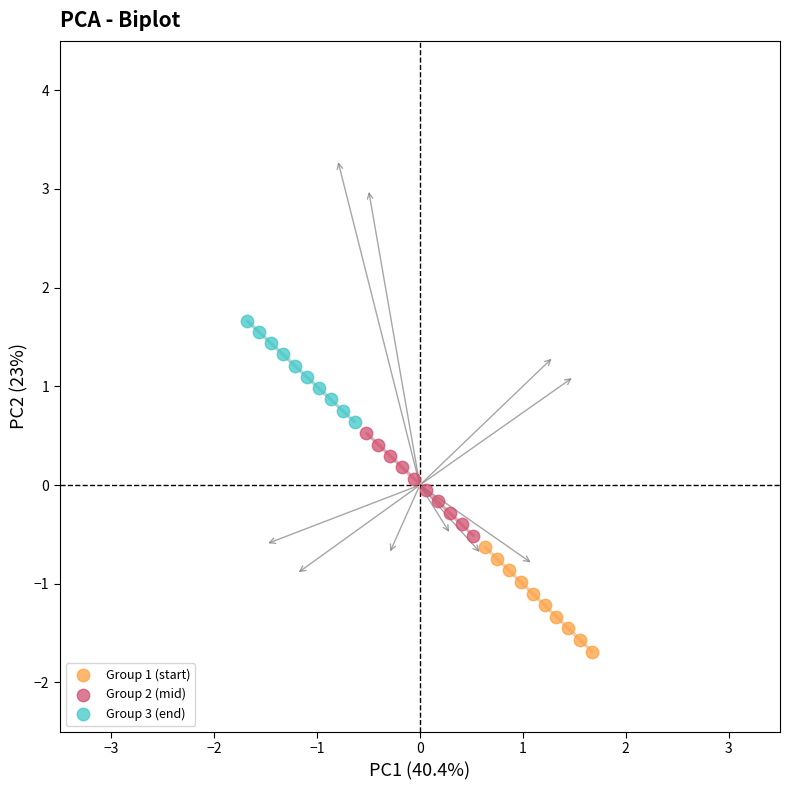

Which series has the widest spread of Y values?

Group 1 (start)